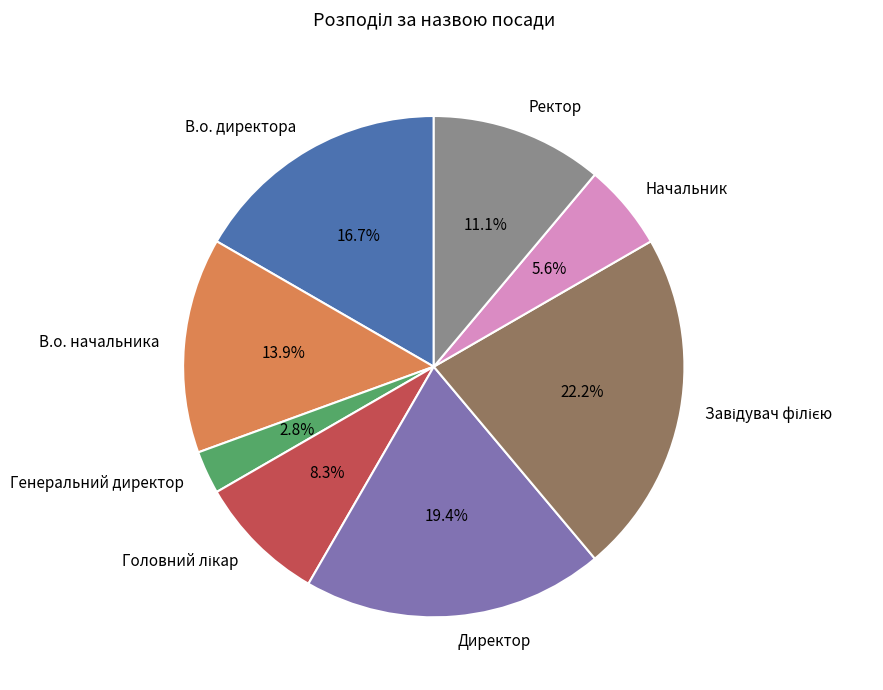

What percentage do Ректор and В.о. директора together represent?

27.8%